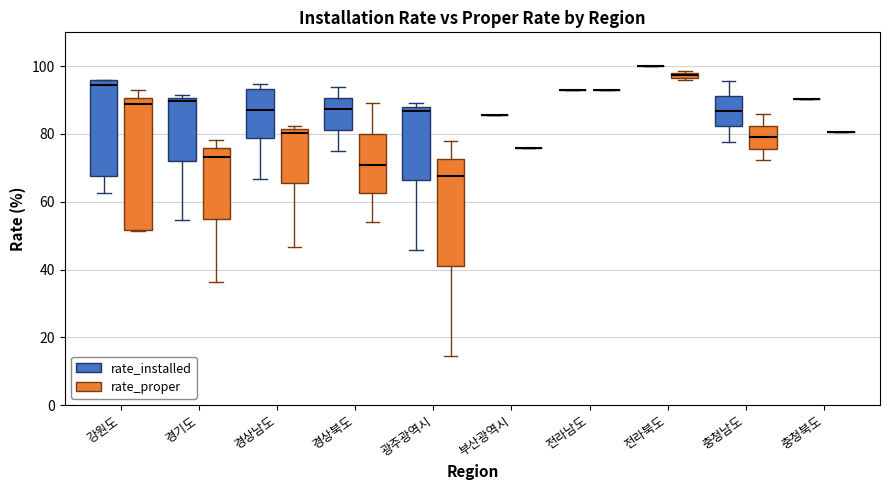

Where is the upper edge of the box for 전라북도 (rate_proper) on the y-axis? The values are not printed on the chart, so give them approximately, as read against the axis.

98